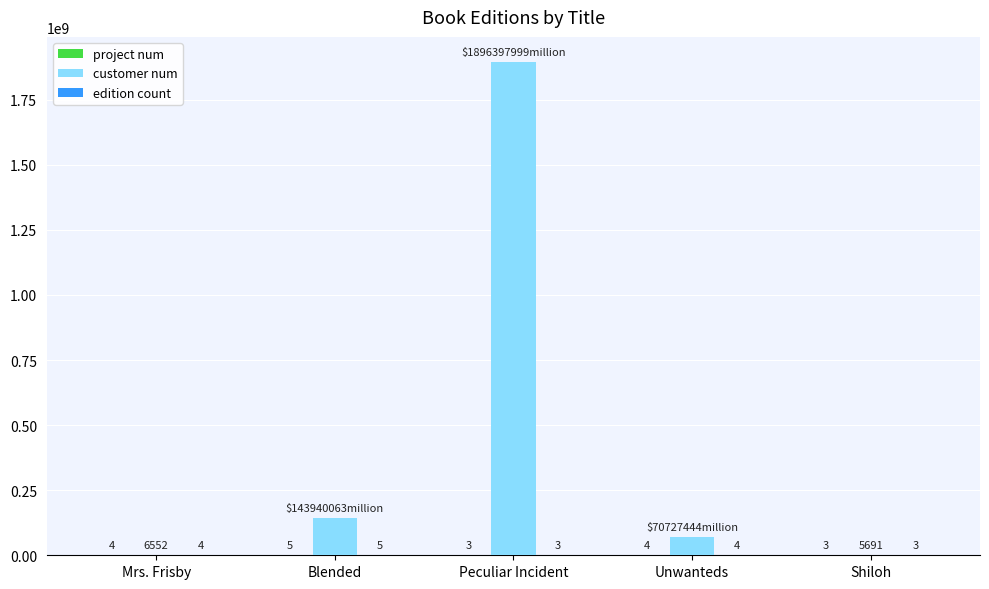

The customer num series shows 6552 at Mrs. Frisby. True or false?

True